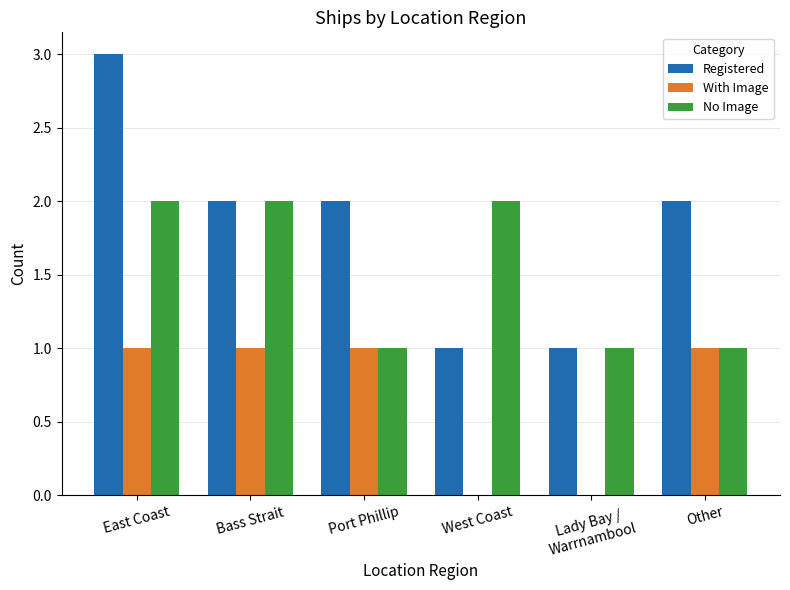

At which category is the sum across all series the highest?

East Coast